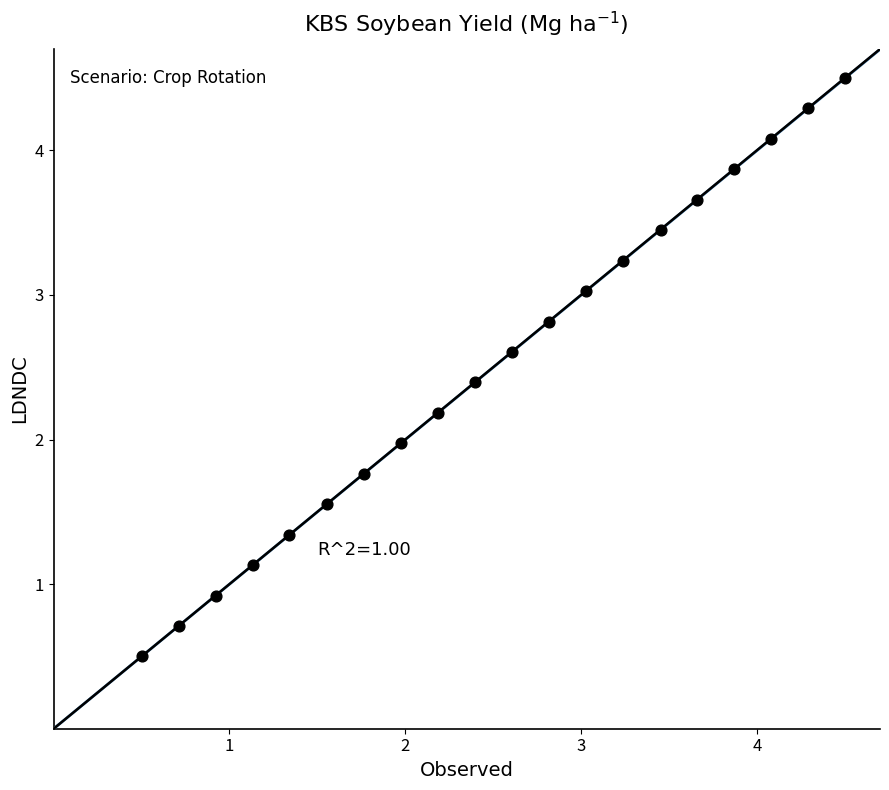

What is the range of X values (max minus min)?

4.0